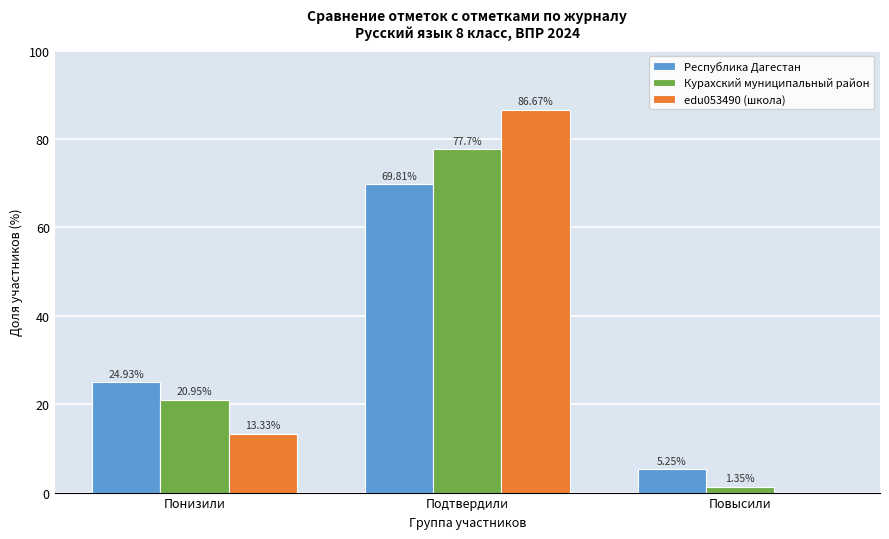

At which label does Курахский муниципальный район first exceed 20?

Понизили